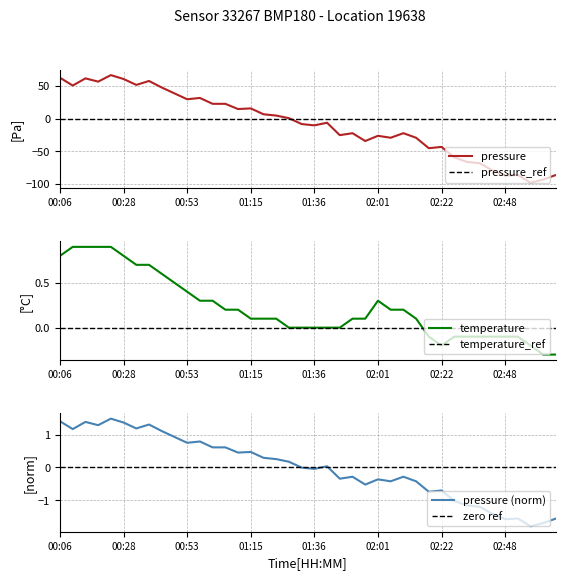

The value of temperature at 00:06 is 0.3. True or false?

False